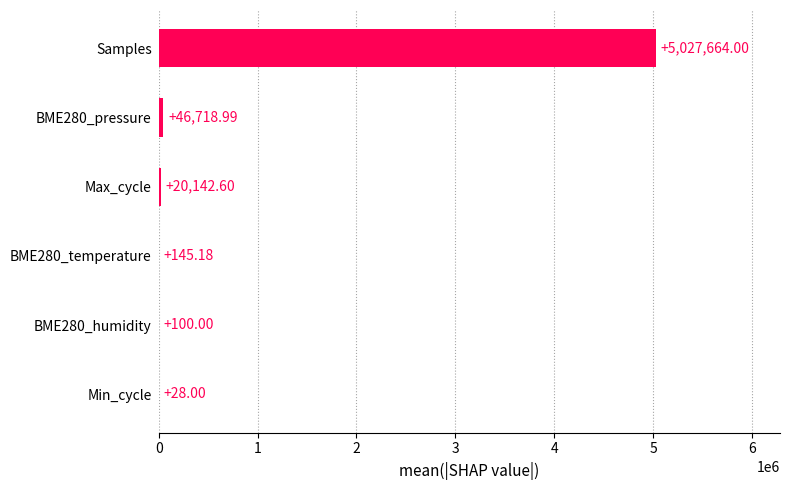

What is the ratio of the value at BME280_pressure to the value at Min_cycle?

1668.5